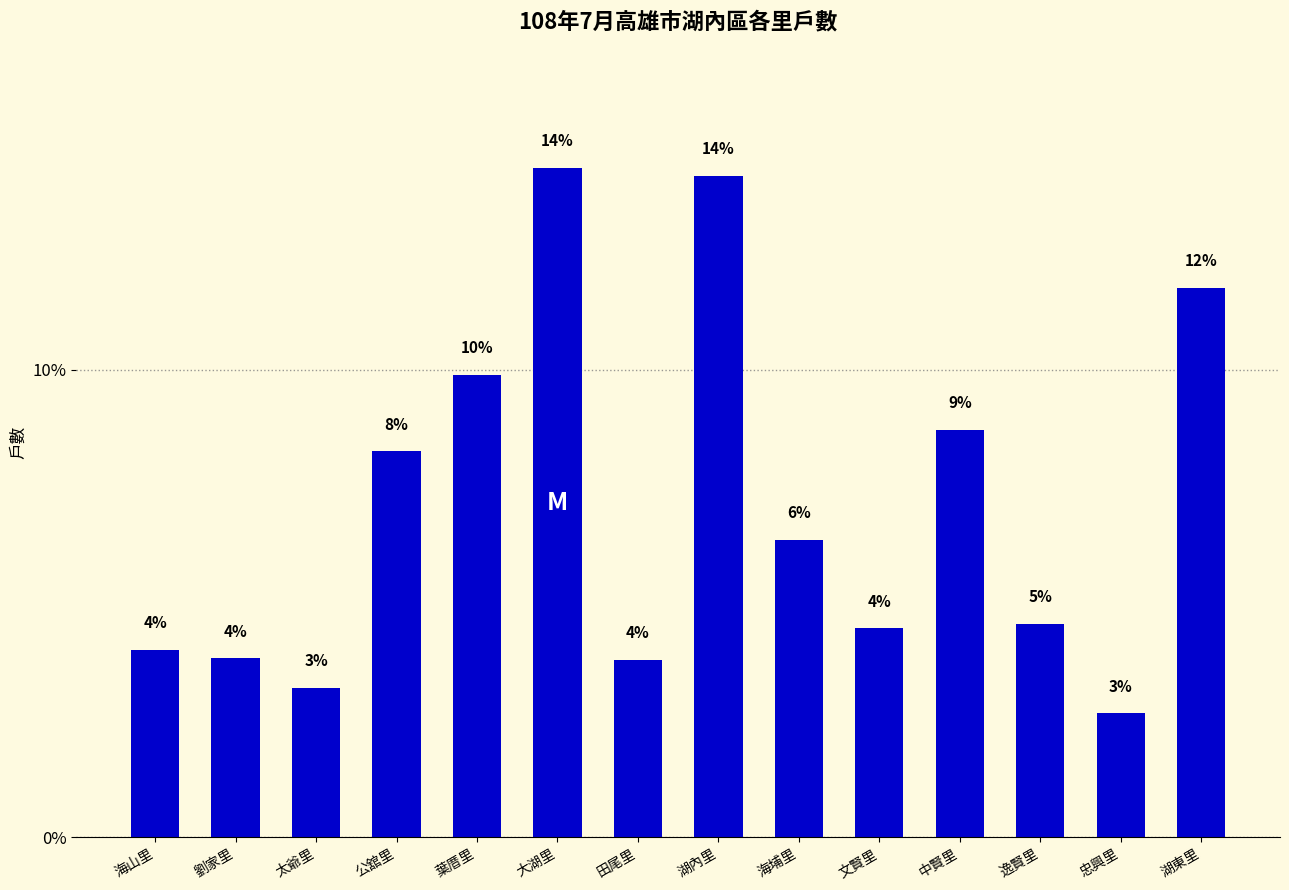

Approximately how many times larger is the value at 忠興里 compared to 葉厝里?

0.3